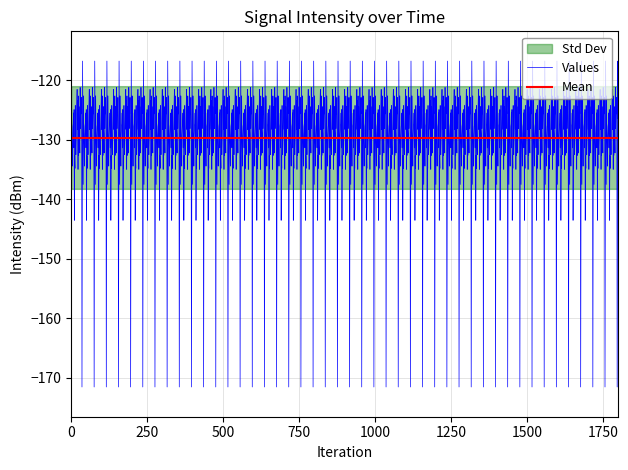

What is the maximum value for Values?

-116.7